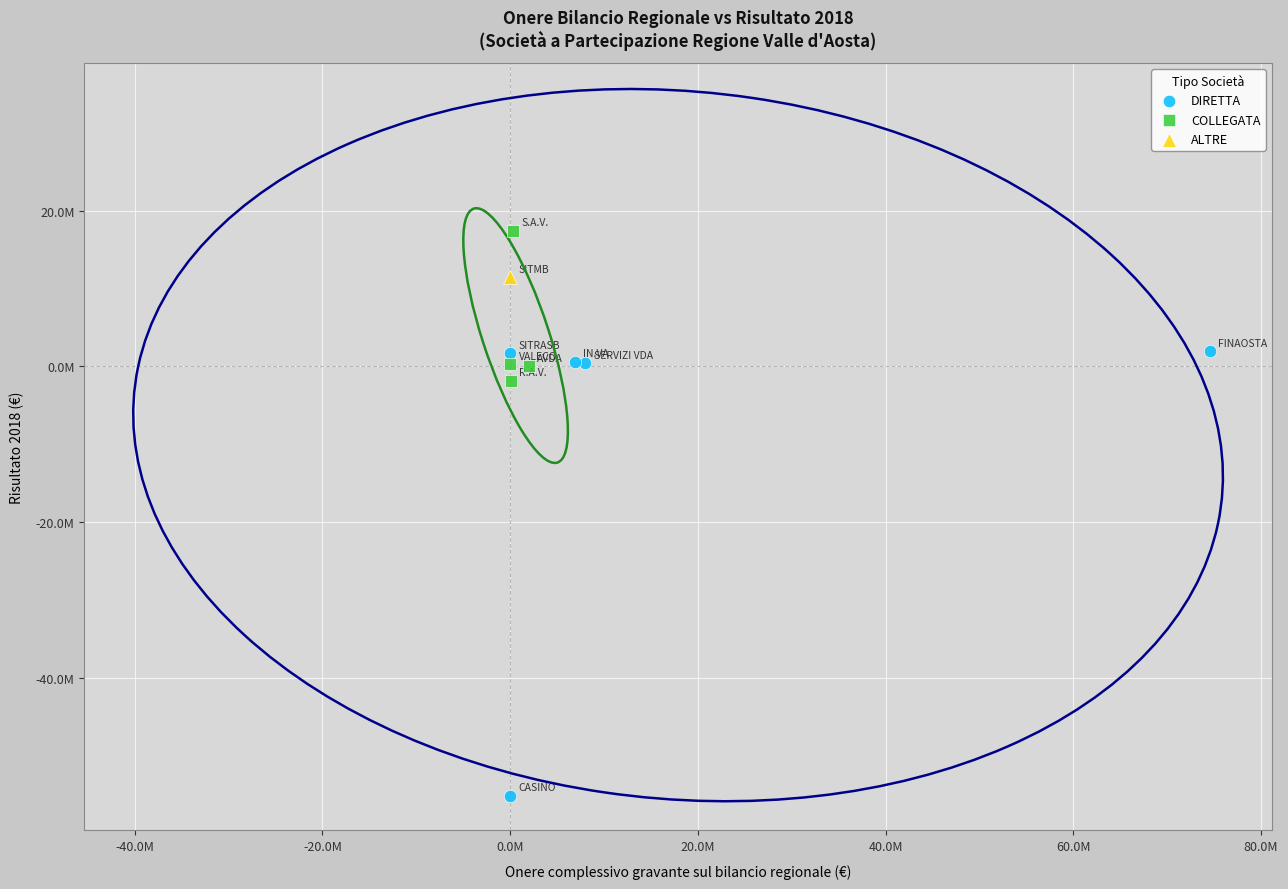

What are all the series names shown in the legend?

DIRETTA, COLLEGATA, ALTRE